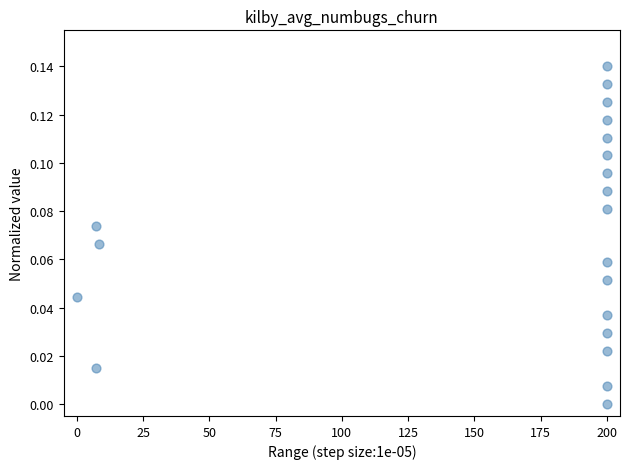

What is the range of X values (max minus min)?

200.0